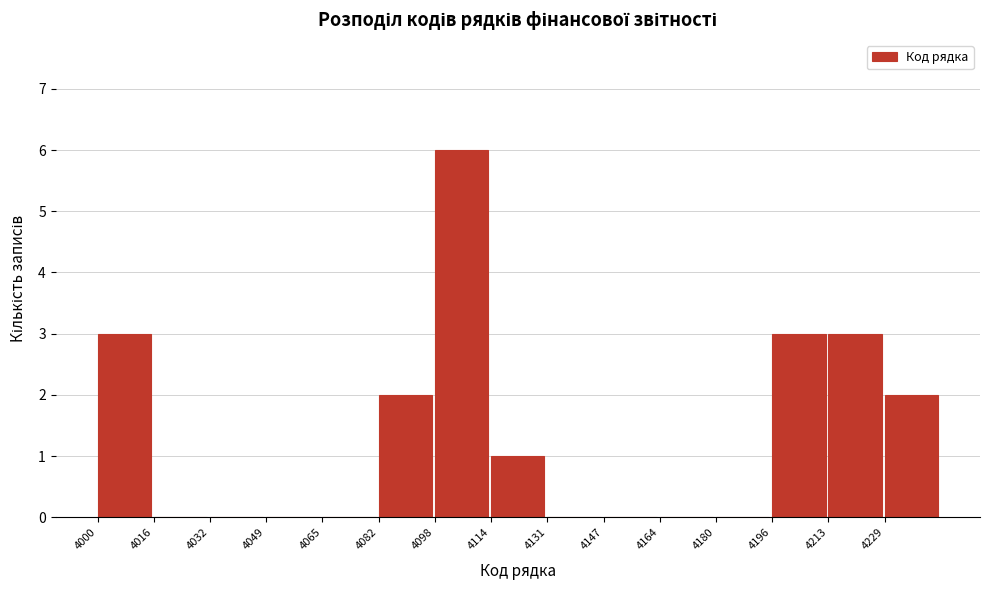

Reading left to right, transcribe this chart: for each bar, give the range it covers on the x-axis and its height. Neither the bar edges nor the heights are printed on the chart, so give them approximately, as read against the axes.

4000.0 to 4016.4: 3
4016.4 to 4032.8: 0
4032.8 to 4049.2: 0
4049.2 to 4065.6: 0
4065.6 to 4082.0: 0
4082.0 to 4098.4: 2
4098.4 to 4114.8: 6
4114.8 to 4131.2: 1
4131.2 to 4147.6: 0
4147.6 to 4164.0: 0
4164.0 to 4180.4: 0
4180.4 to 4196.8: 0
4196.8 to 4213.2: 3
4213.2 to 4229.6: 3
4229.6 to 4246.0: 2